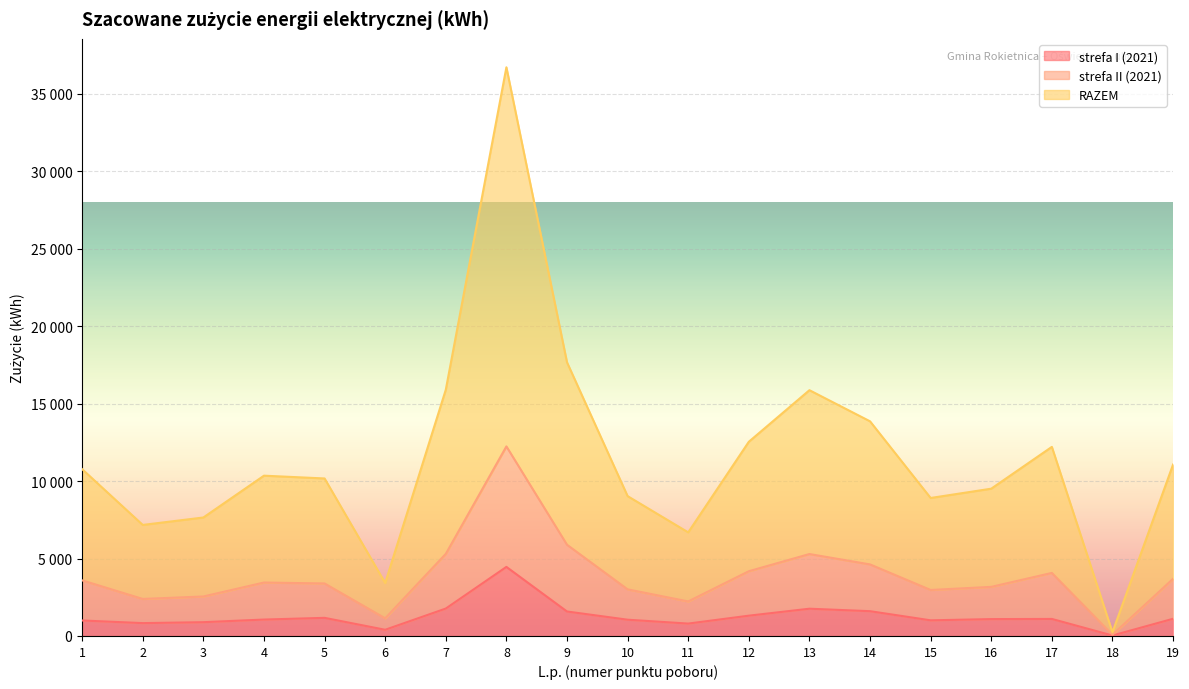

Does the chart display data point markers on the line(s)?

No